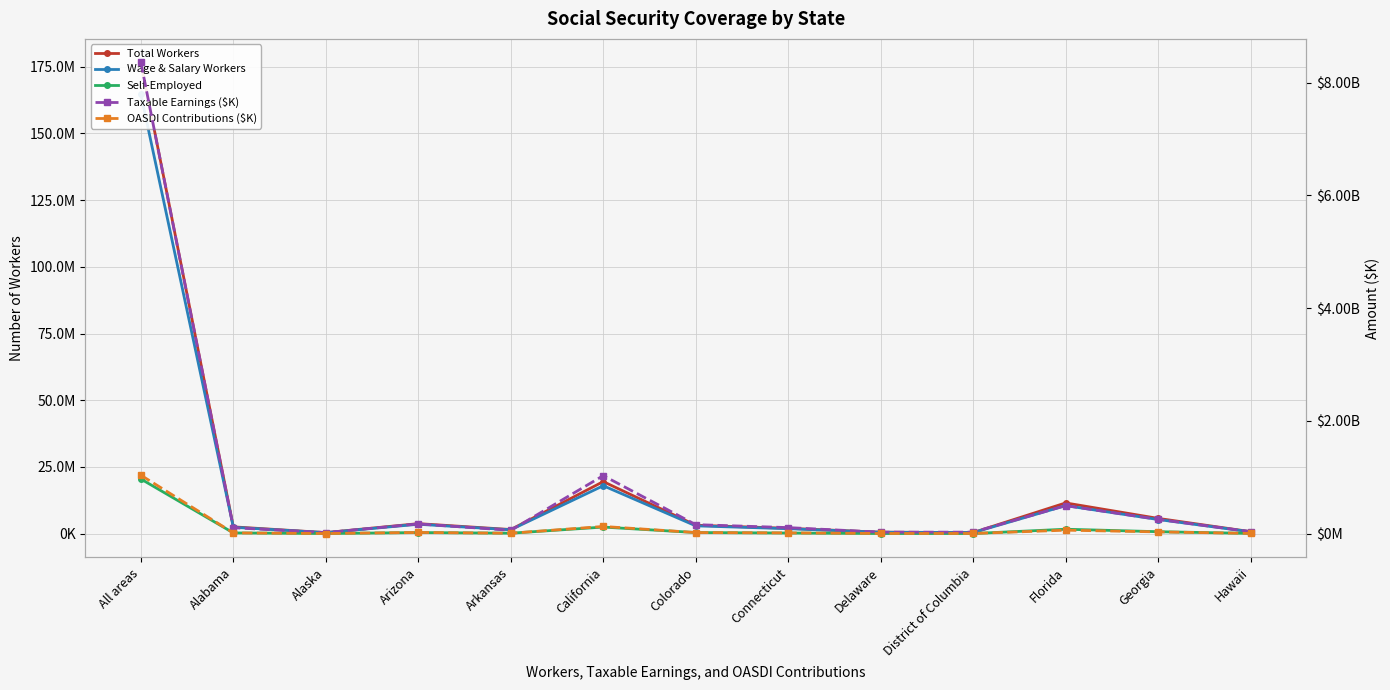

True or false: Wage & Salary Workers has a value of 188650 at Delaware.

False